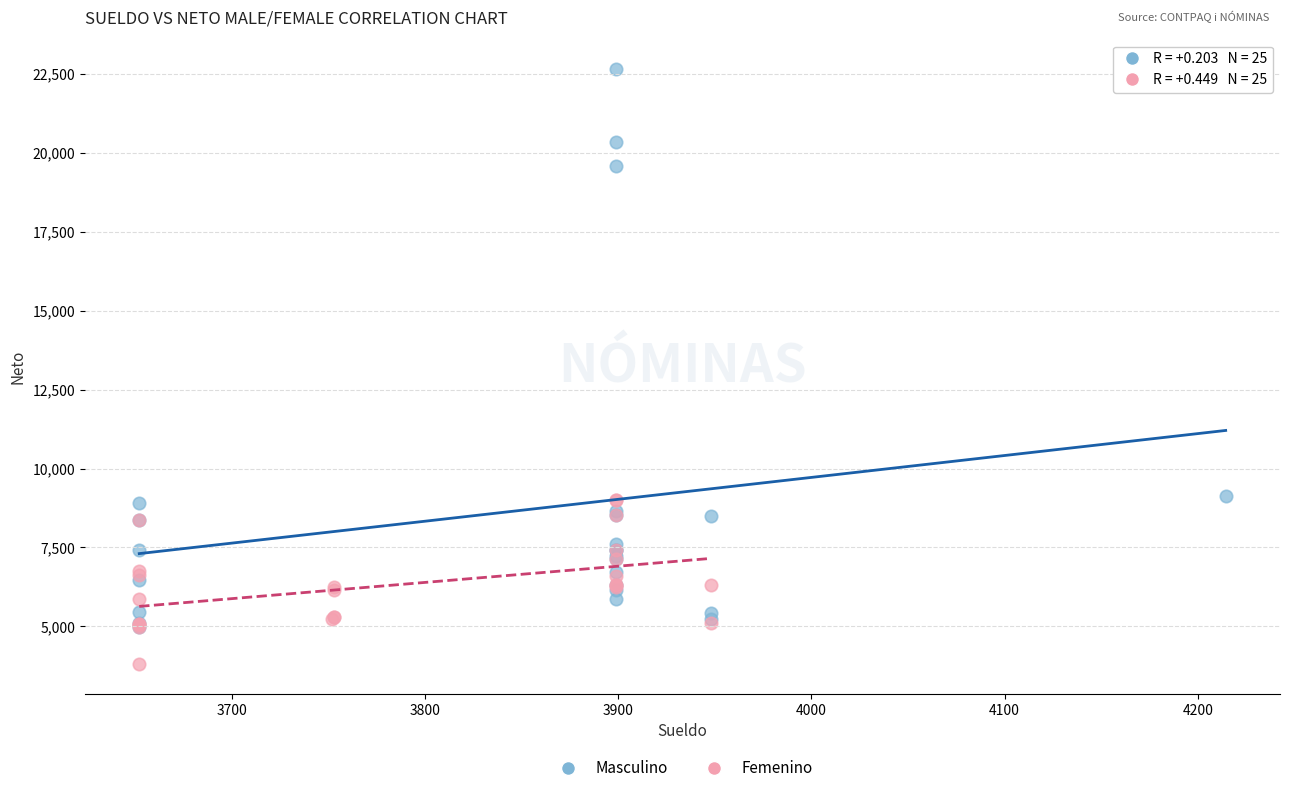

Which series has the widest spread of Y values?

Masculino